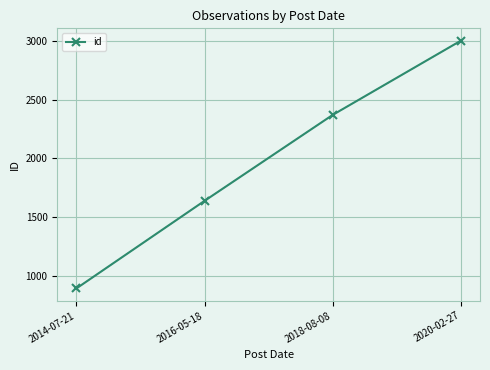

What is the change in value from 2018-08-08 to 2020-02-27?

+633